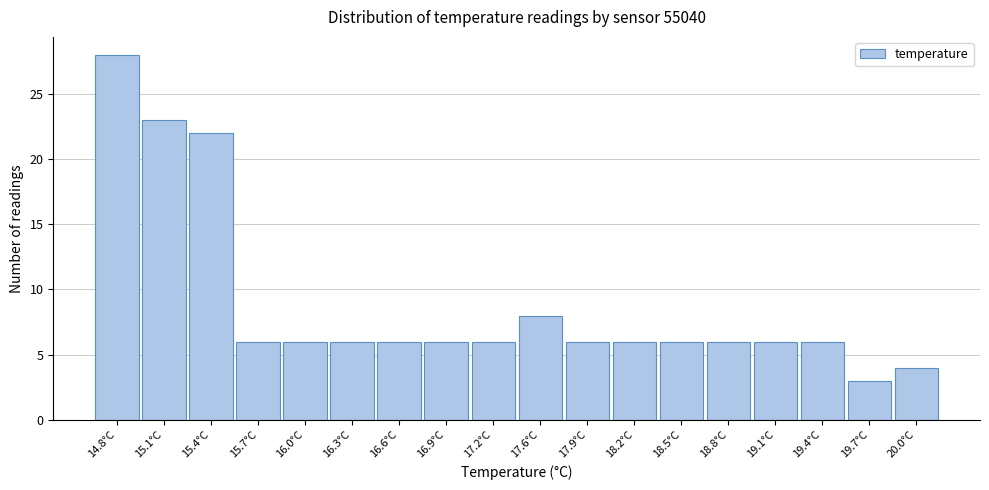

How tall is the bar that spans 18.65 to 18.95 on the x-axis? Neither the bar edges nor the heights are printed on the chart, so give them approximately, as read against the axes.

6